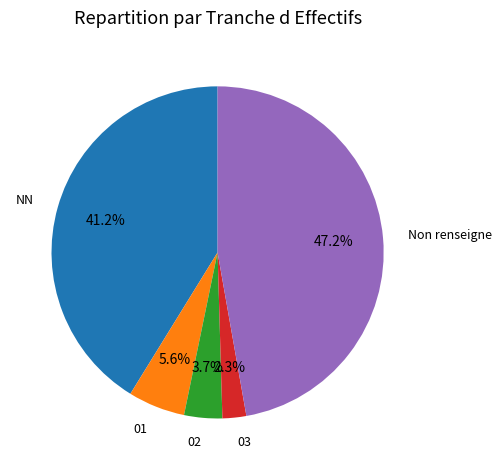

Which has a higher value, NN or 02?

NN